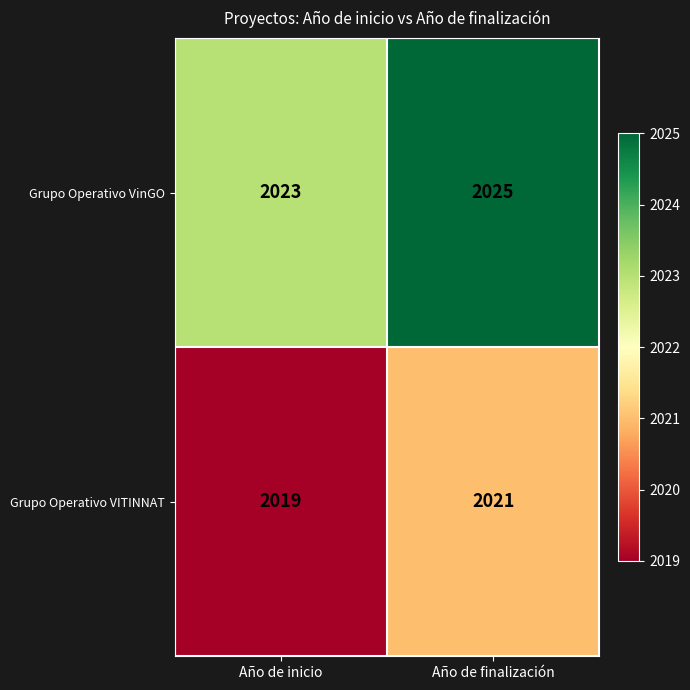

The Grupo Operativo VinGO series shows 3119 at Año de inicio. True or false?

False